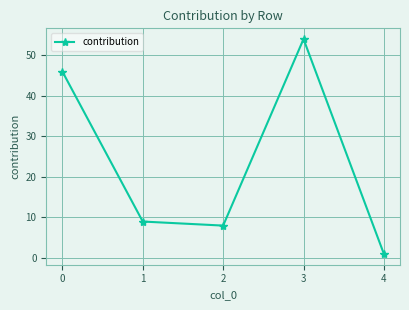

How many lines are shown in the chart?

1